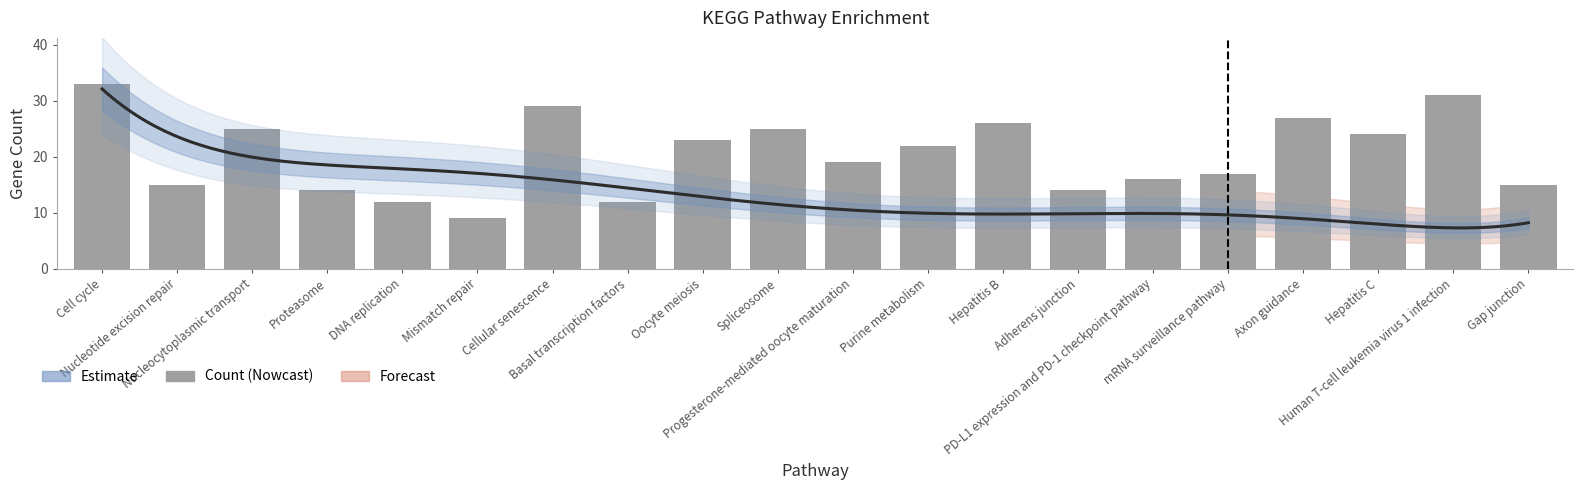

Which label corresponds to the largest value in the chart?

Cell cycle